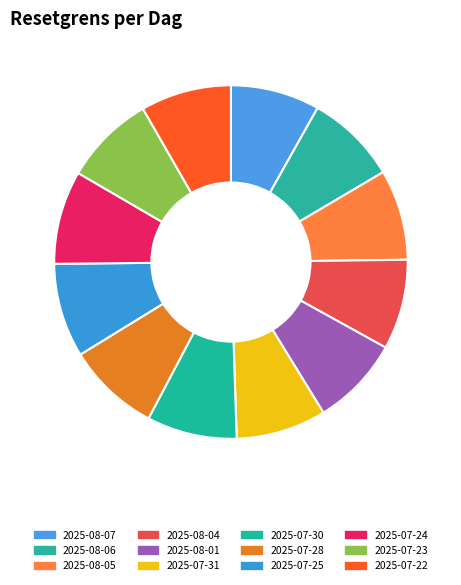

Combined, what portion of the pie is 2025-07-23 and 2025-08-07?

16.5%